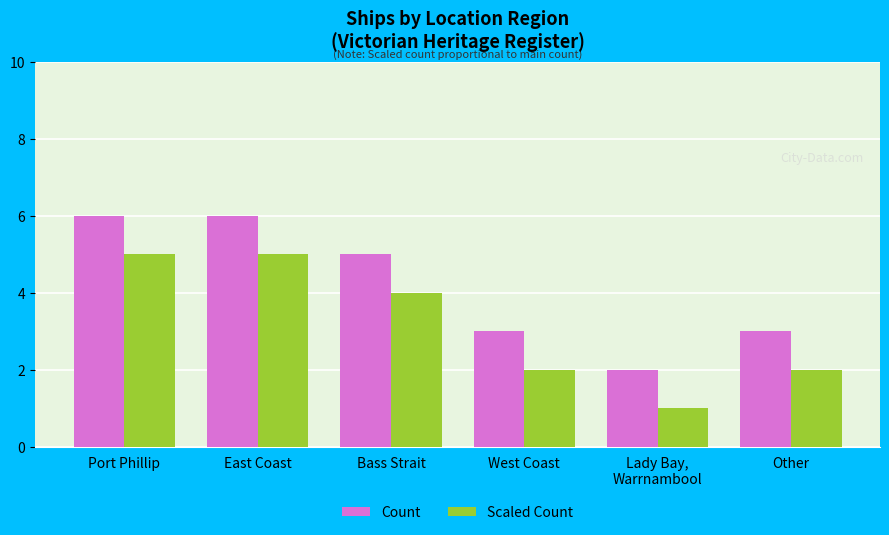

What is the maximum value for Scaled Count?

5